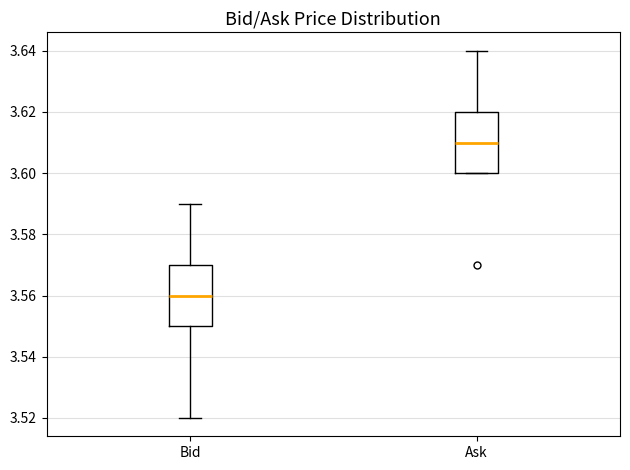

Reading left to right, read every box against the y-axis: the position of its median line, the range the box covers, and the ends of its whiskers. The values are not printed on the chart, so give them approximately, as read against the axis.

Bid: median 3.56, box 3.55 to 3.57, whiskers 3.52 to 3.59
Ask: median 3.61, box 3.60 to 3.62, whiskers 3.60 to 3.64